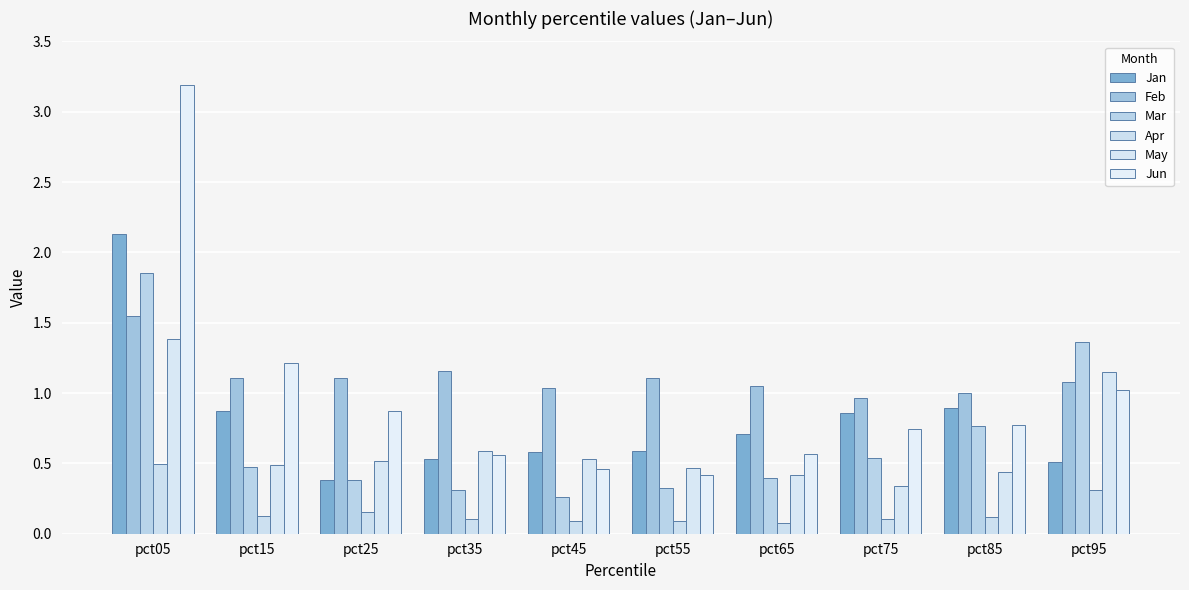

How many groups of bars are there?

10